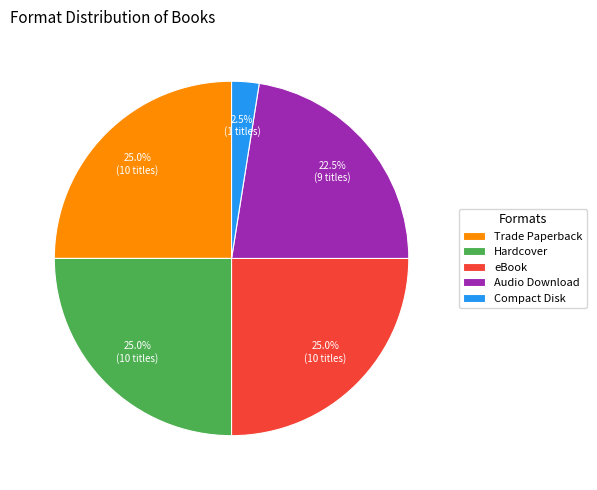

How much of the chart is everything except Hardcover?

75.0%